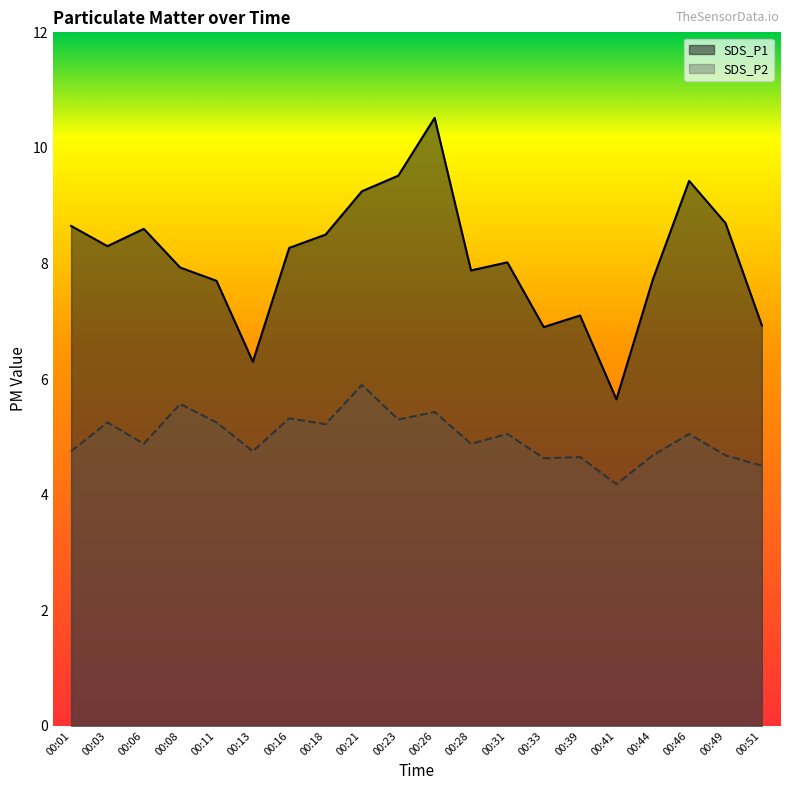

At which label is SDS_P1 closest to 8?

00:31